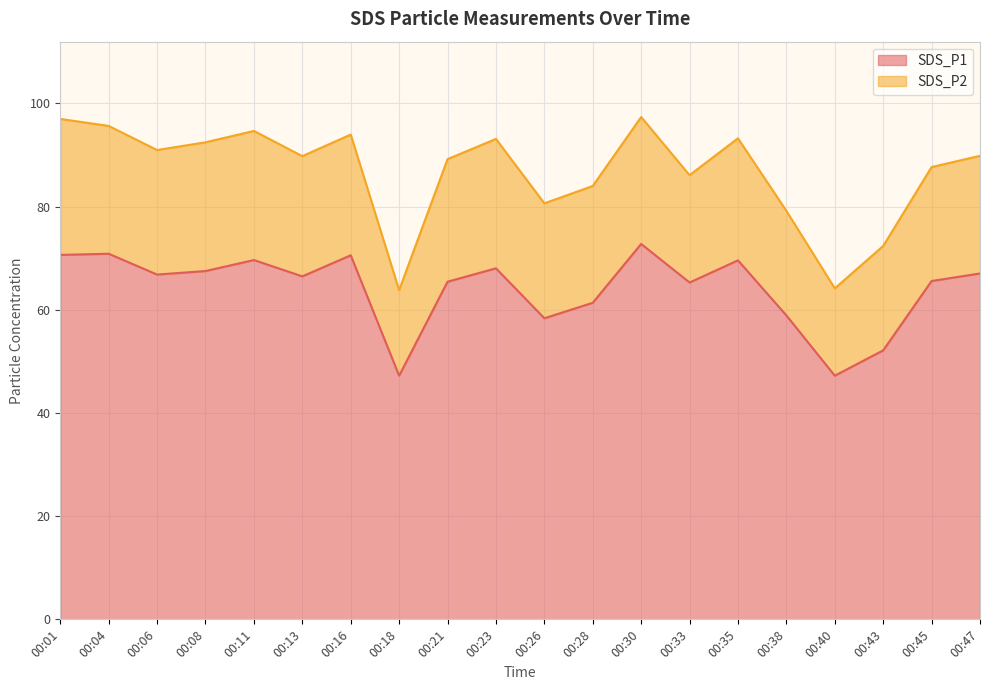

How many data points are above 66?

11